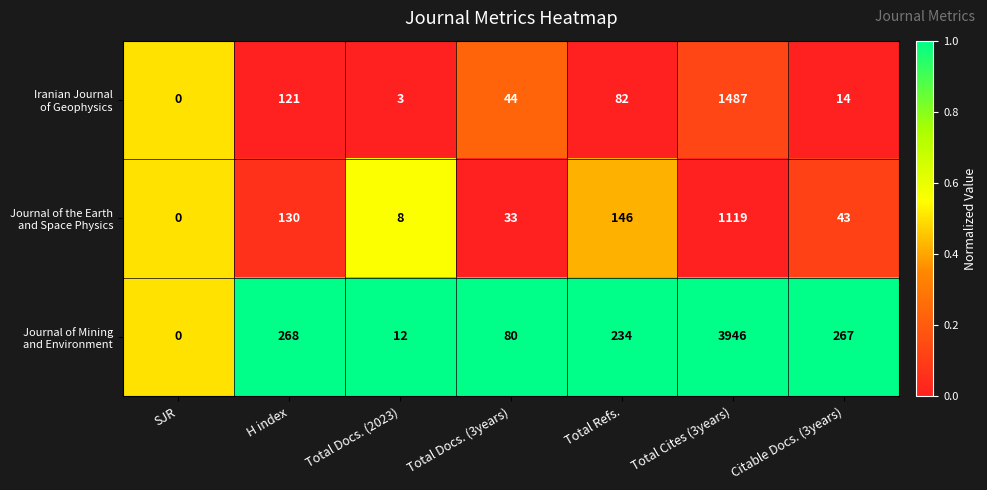

Which label corresponds to the largest value in the chart?

Total Cites (3years)